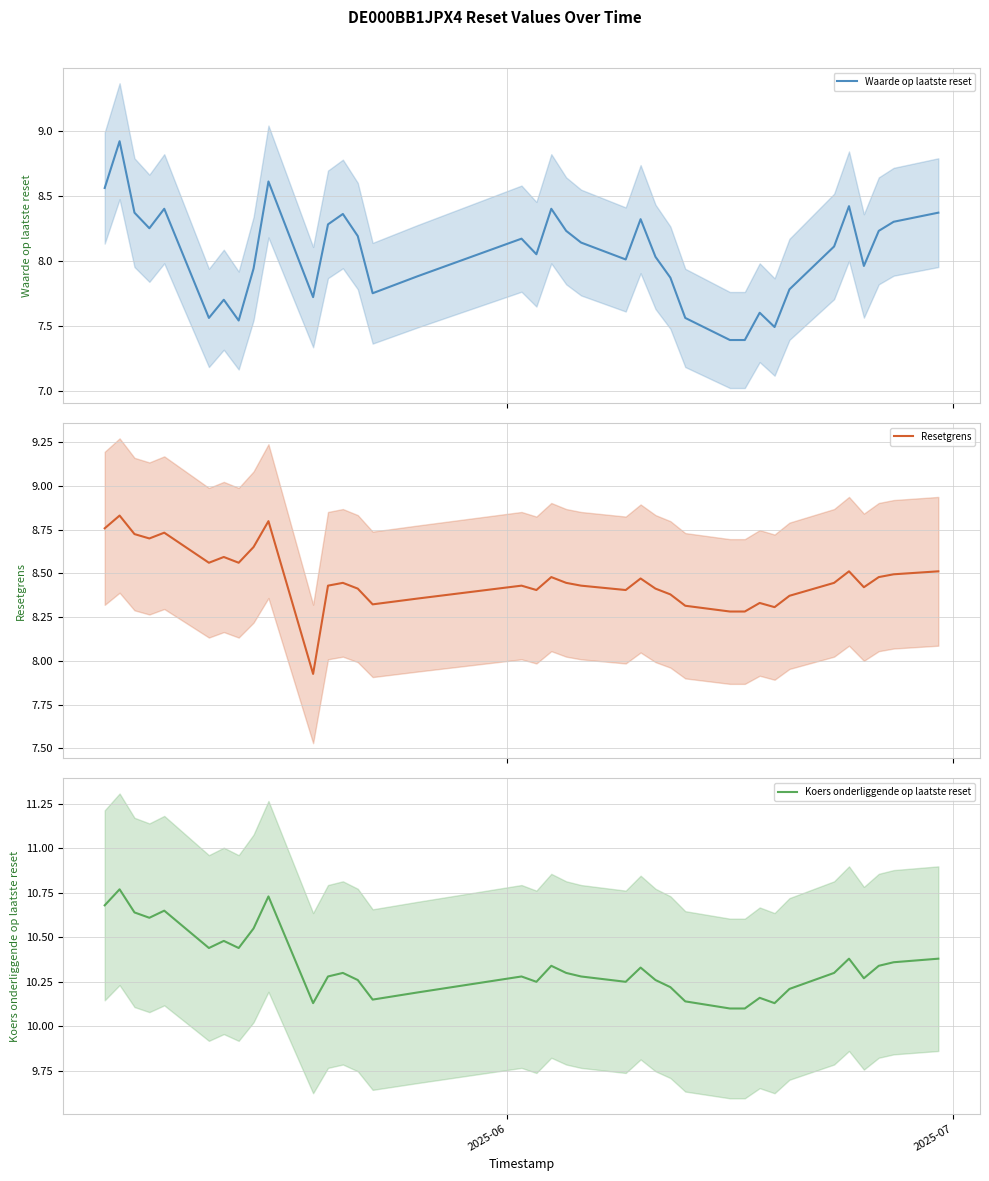

What is the lowest value of the Waarde op laatste reset series?

7.4